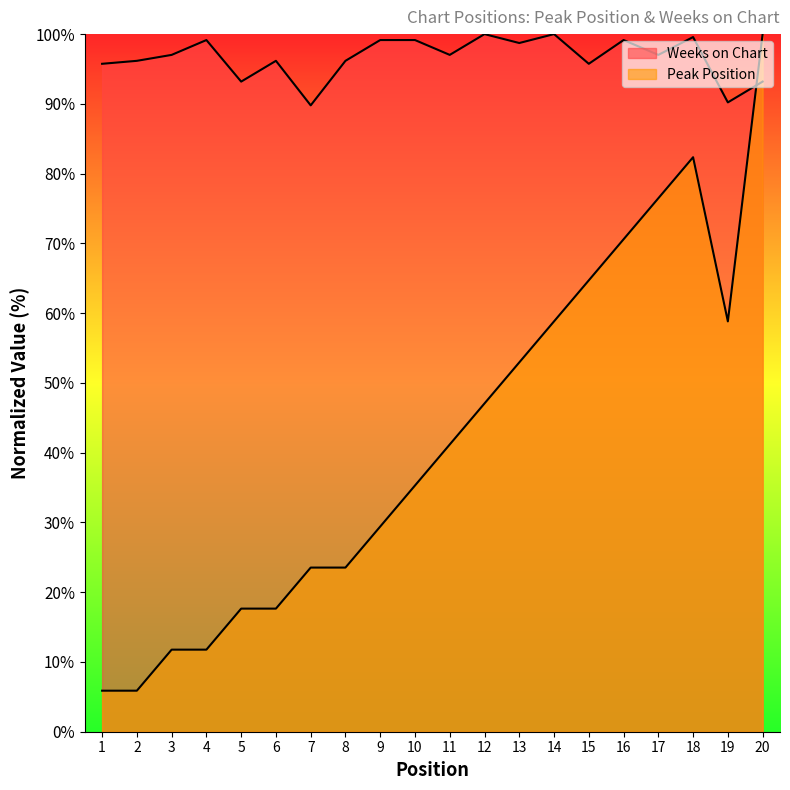

At which category does Weeks on Chart reach its first local peak?

4